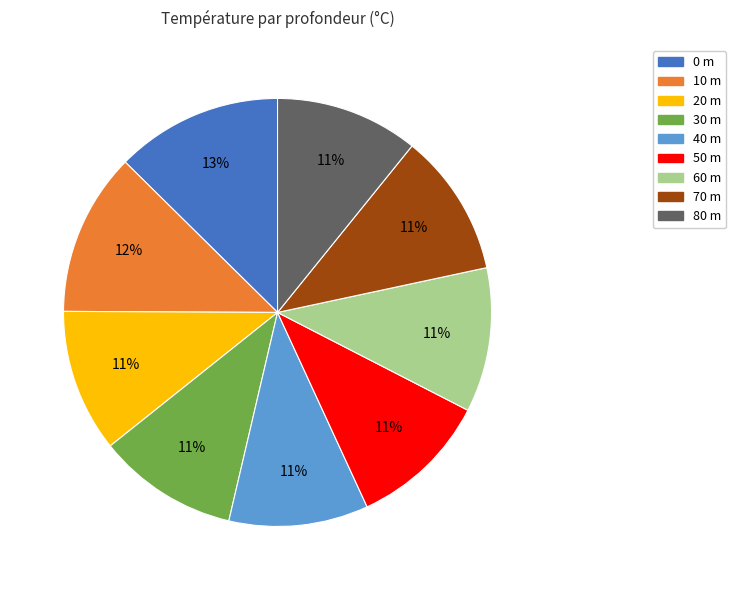

Does 10 m represent more than half of the total?

No